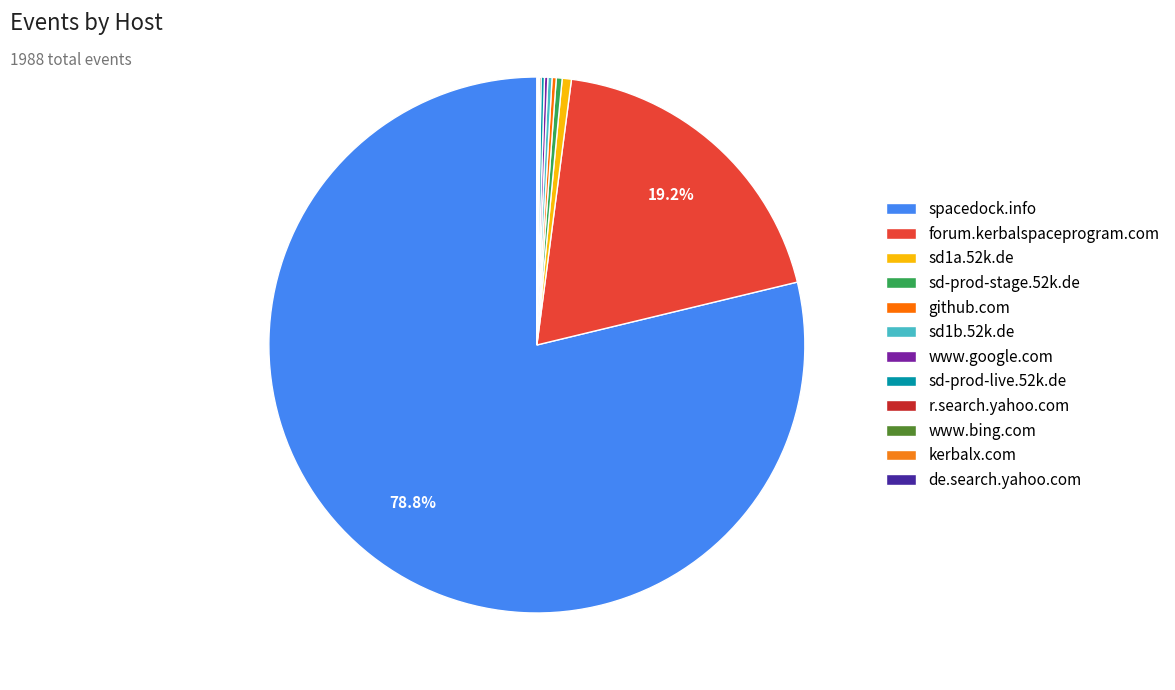

Which has a higher value, sd1b.52k.de or forum.kerbalspaceprogram.com?

forum.kerbalspaceprogram.com